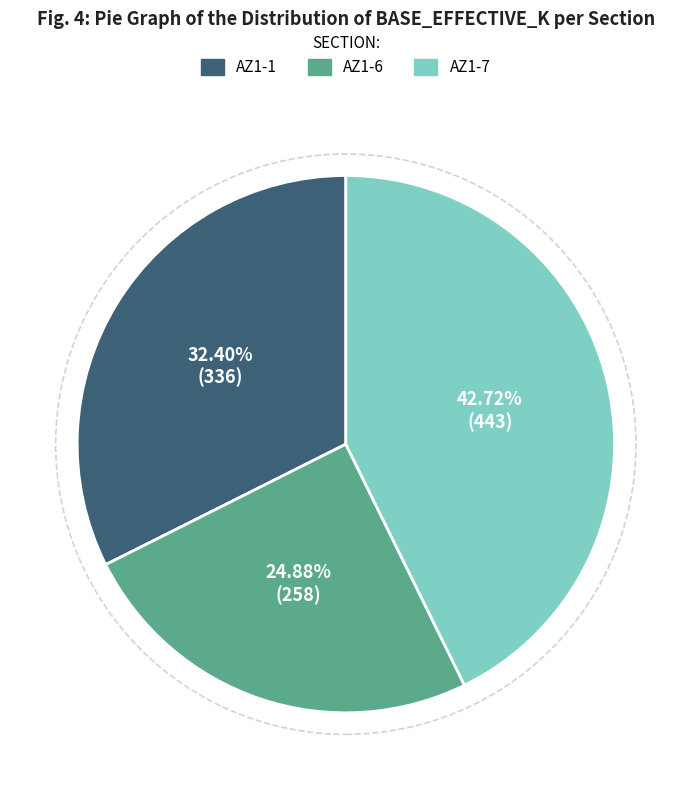

Does any single category account for the majority?

No